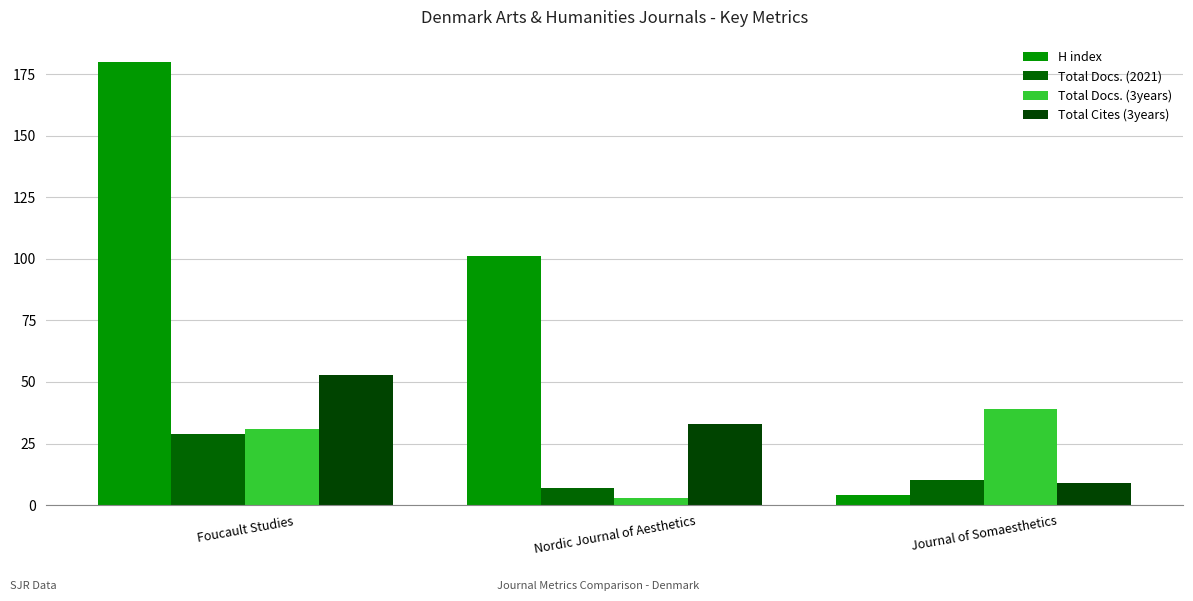

What is the difference between the highest and lowest values at Foucault Studies?

151